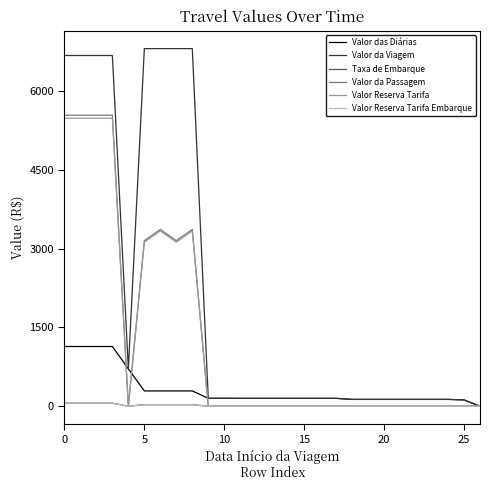

Is this an area chart (filled region under the line)?

No